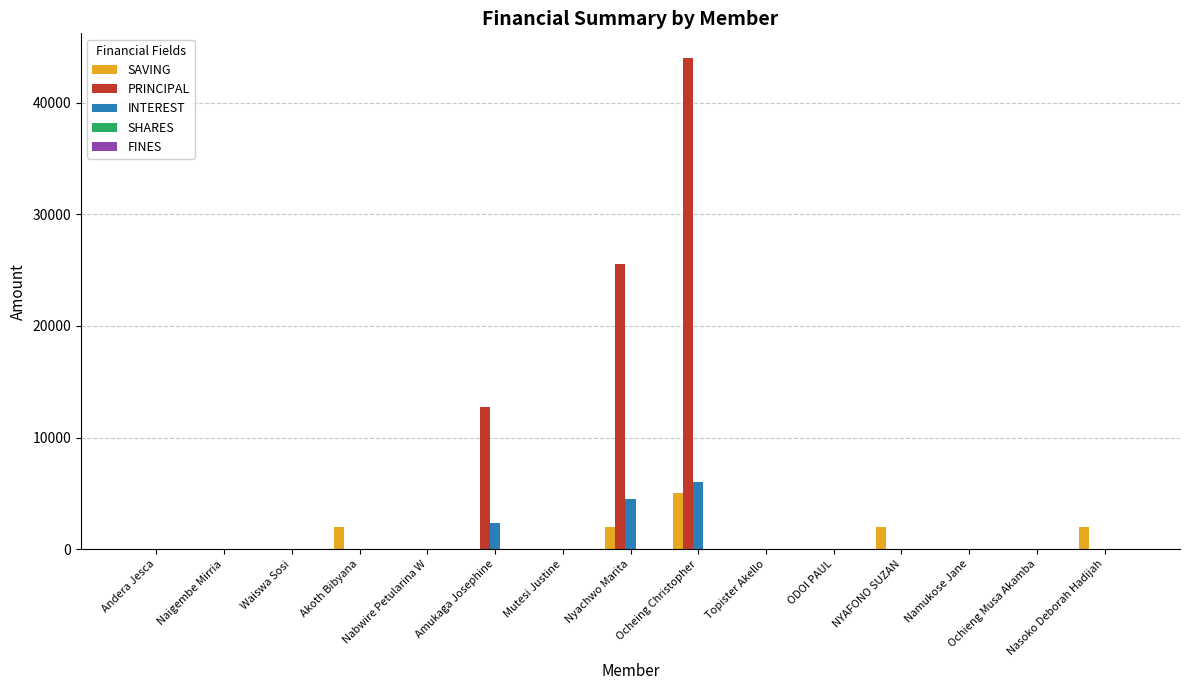

What is the maximum value shown in the chart?

44000